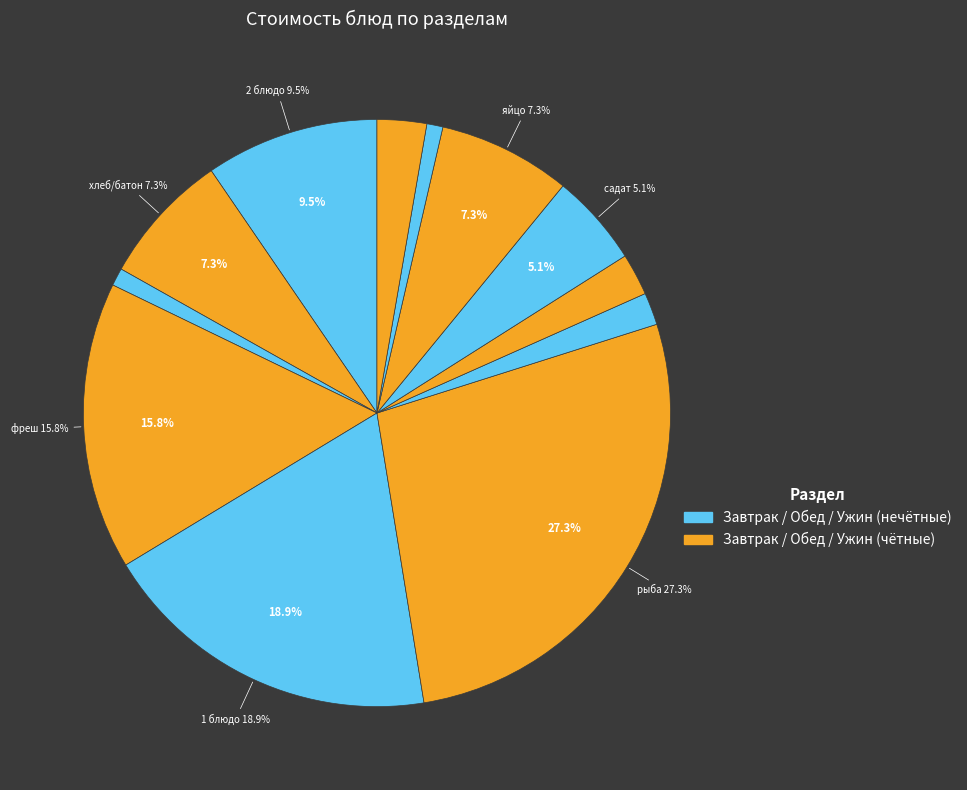

The хлеб бел. slice represents 17% of the pie. True or false?

False